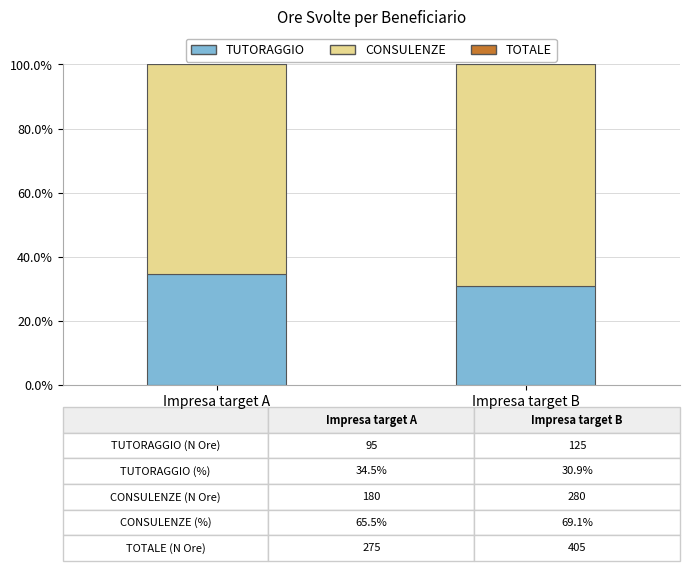

How many values in the TUTORAGGIO series are below 34?

1